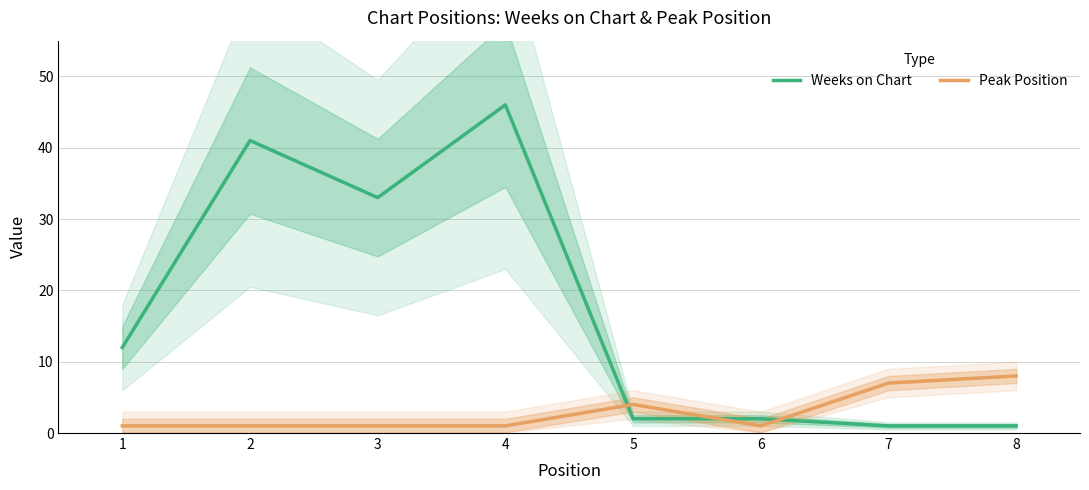

Rank the categories by Weeks on Chart value from highest to lowest.

4, 2, 3, 1, 5, 6, 7, 8